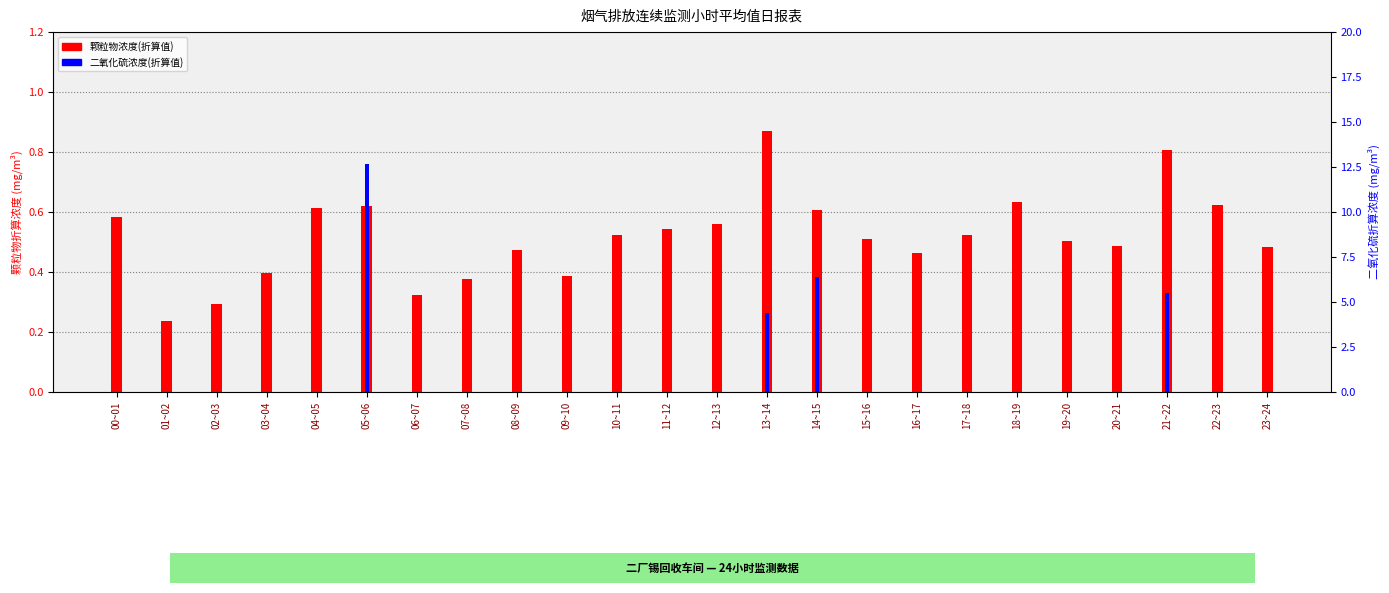

What is the label of the 5th bar from the right?

19~20